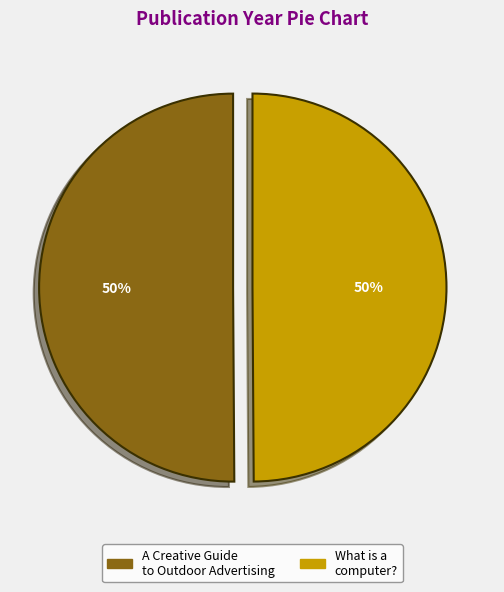

To the nearest percent, what is the average slice percentage?

50%